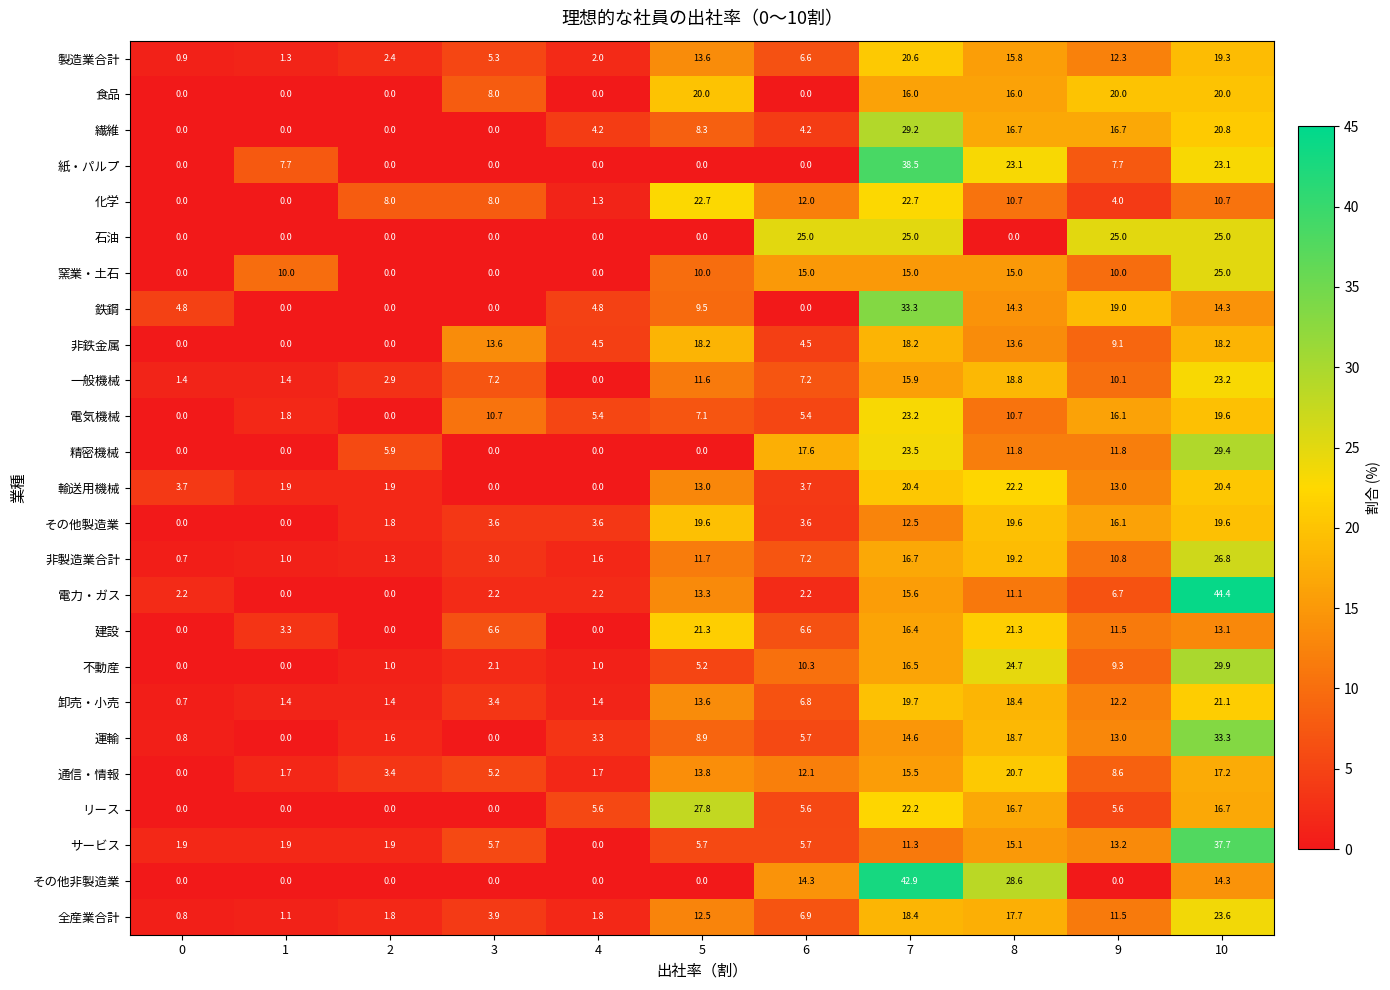

What is the greatest value displayed?

44.4